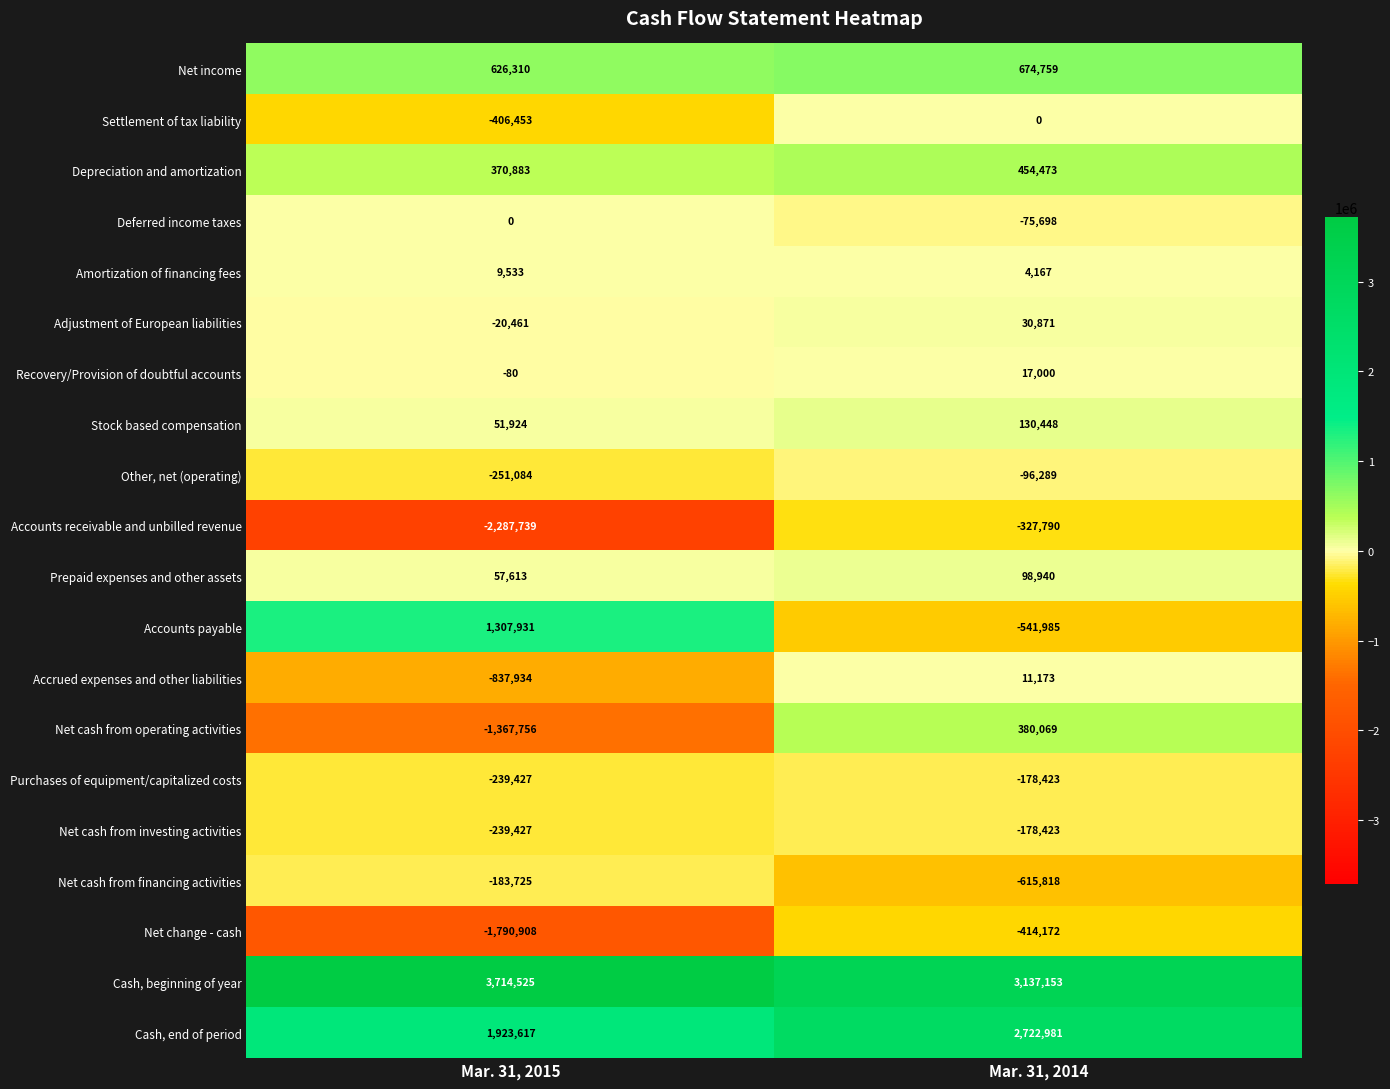

At which label is Accrued expenses and other liabilities closest to -413380?

Mar. 31, 2014